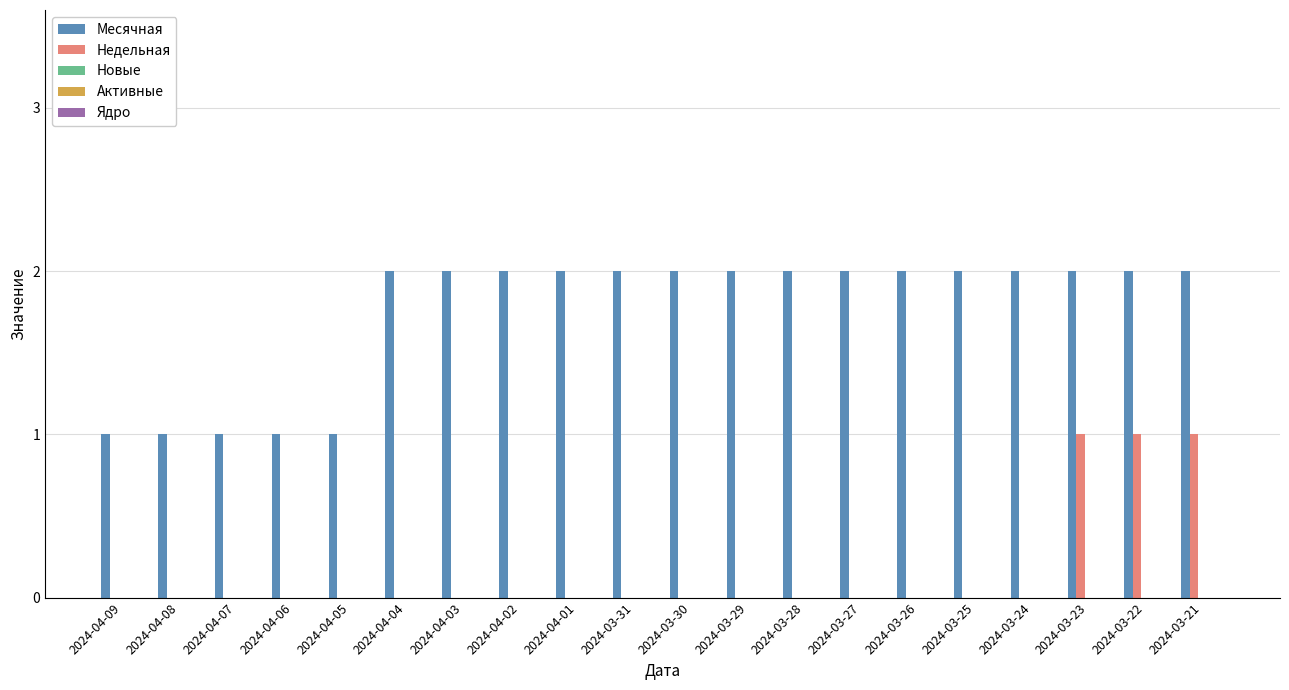

What is the sum of the Месячная values at 2024-04-08 and 2024-03-22?

3